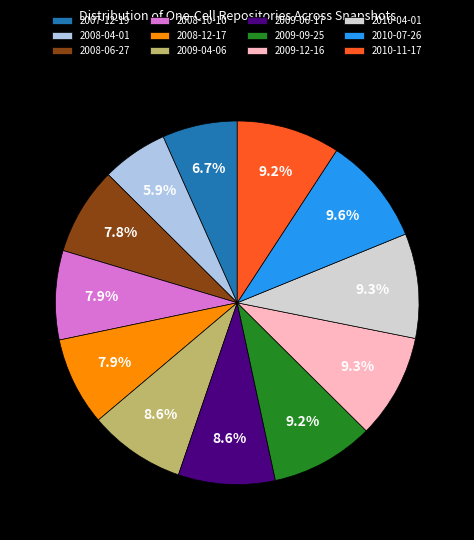

To the nearest percent, what percentage of the pie is 2009-06-17?

9%